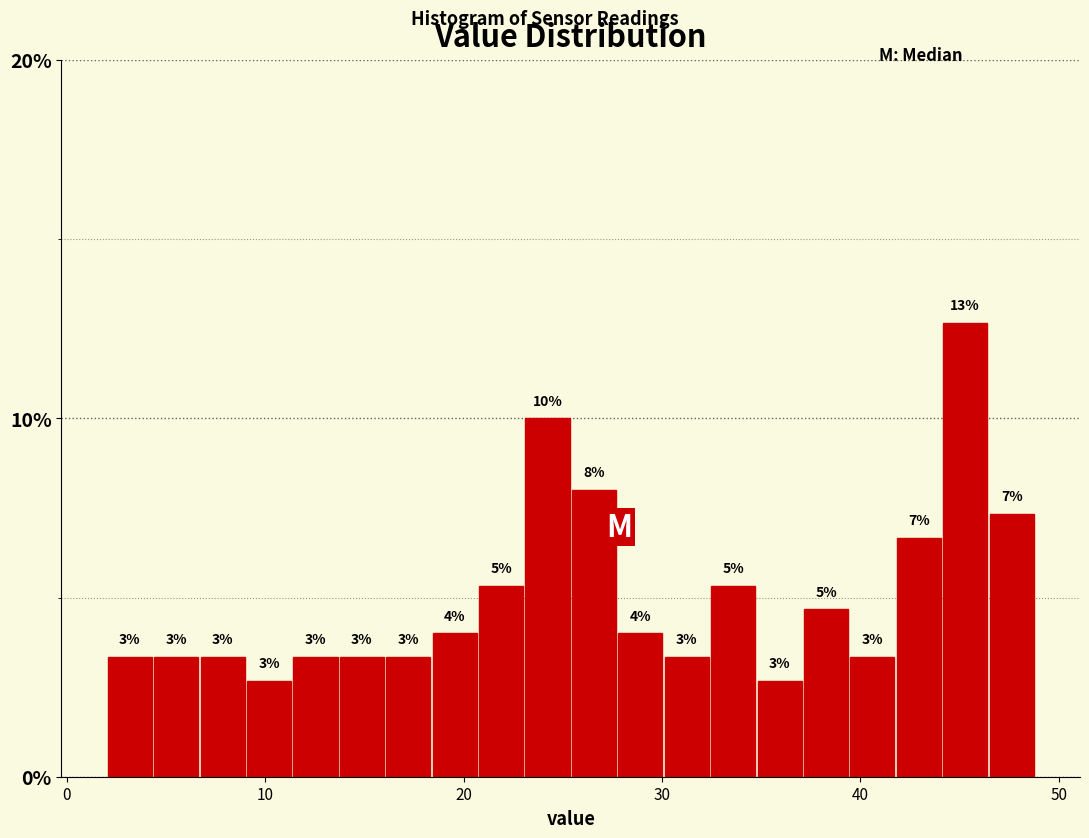

Around what value on the x-axis is the tallest bar? Give the approximate position of its centre, as read against the axis.

45